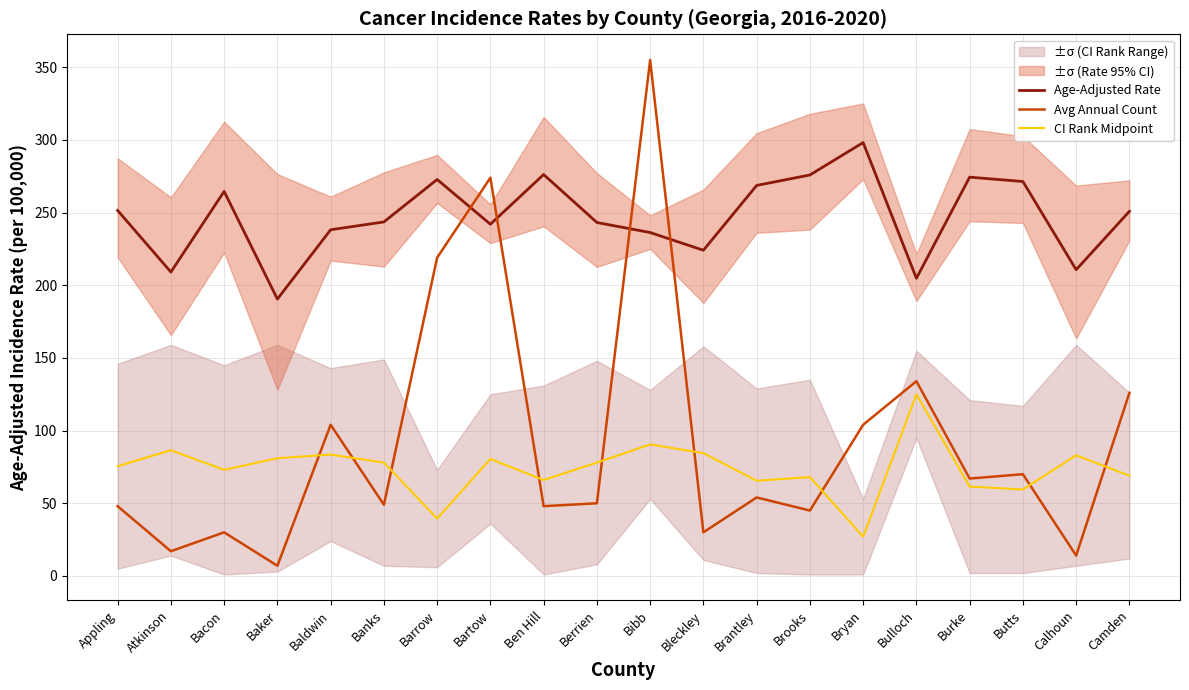

Reading left to right, what are all the values shown in this chart?

Age-Adjusted Rate: Appling=251.5	Atkinson=209.1	Bacon=264.6	Baker=190.5	Baldwin=238.2	Banks=243.6	Barrow=272.8	Bartow=242.0	Ben Hill=276.2	Berrien=243.2	Bibb=236.3	Bleckley=224.1	Brantley=268.7	Brooks=275.9	Bryan=298.2	Bulloch=204.8	Burke=274.4	Butts=271.4	Calhoun=210.7	Camden=250.9
Avg Annual Count: Appling=48.0	Atkinson=17.0	Bacon=30.0	Baker=7.0	Baldwin=104.0	Banks=49.0	Barrow=219.0	Bartow=274.0	Ben Hill=48.0	Berrien=50.0	Bibb=355.0	Bleckley=30.0	Brantley=54.0	Brooks=45.0	Bryan=104.0	Bulloch=134.0	Burke=67.0	Butts=70.0	Calhoun=14.0	Camden=126.0
CI Rank Midpoint: Appling=75.5	Atkinson=86.5	Bacon=73.0	Baker=81.0	Baldwin=83.5	Banks=78.0	Barrow=39.5	Bartow=80.5	Ben Hill=66.0	Berrien=78.0	Bibb=90.5	Bleckley=84.5	Brantley=65.5	Brooks=68.0	Bryan=27.0	Bulloch=125.0	Burke=61.5	Butts=59.5	Calhoun=83.0	Camden=69.0